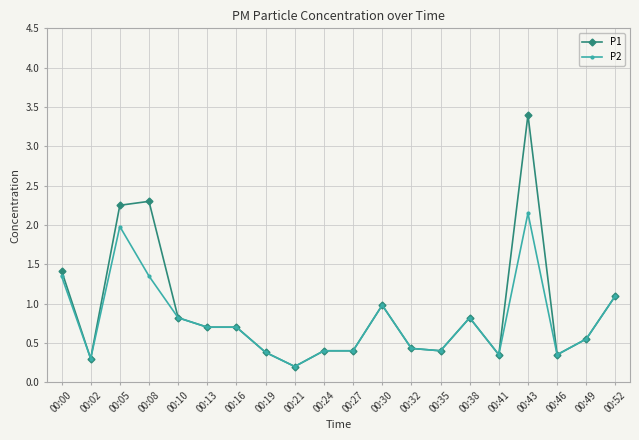

At how many categories does at least one series exceed 0?

20